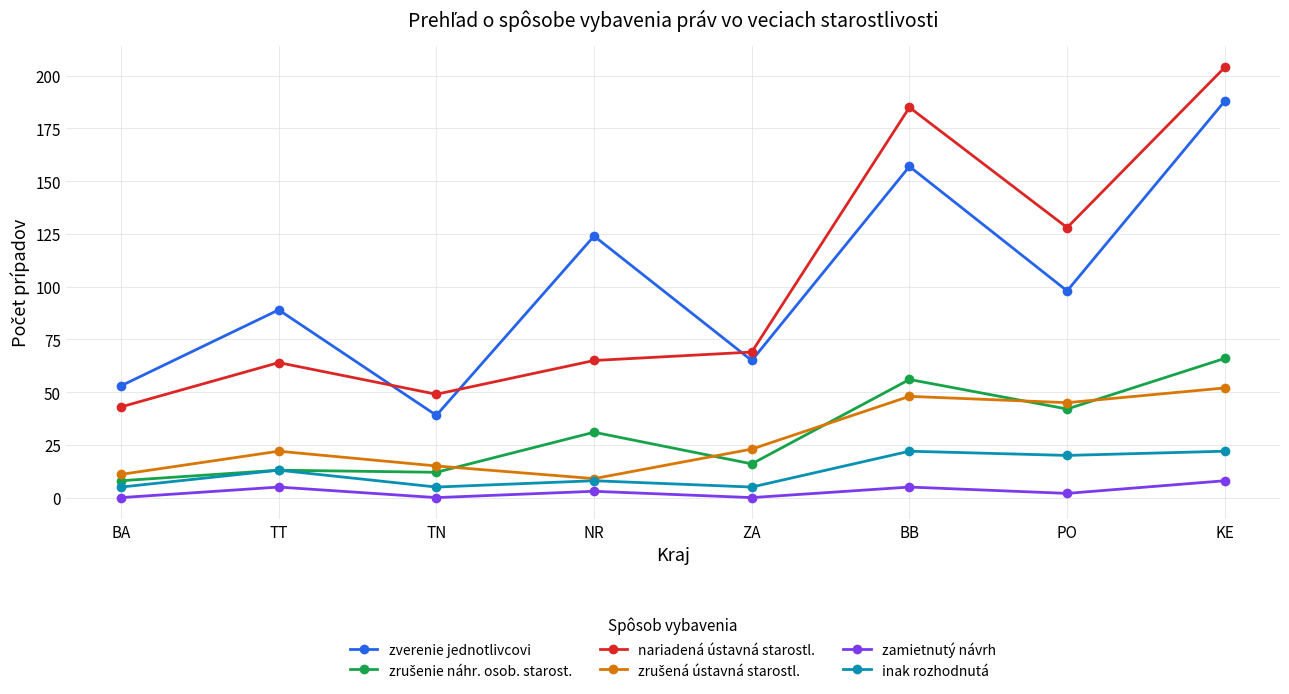

Count the number of data series in this chart.

6